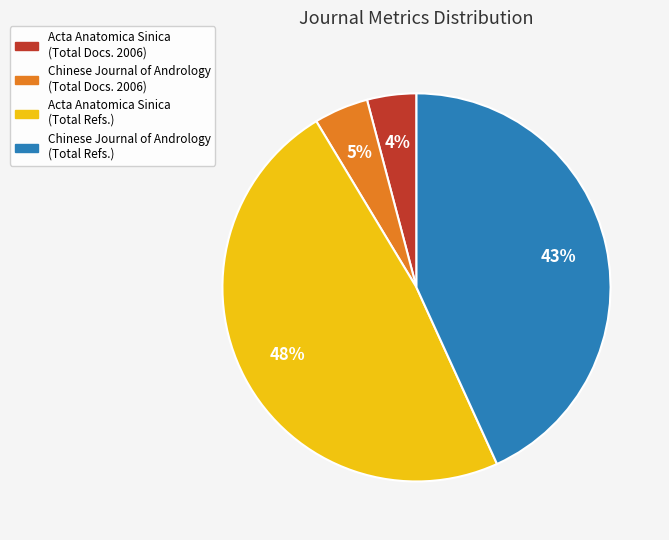

Between Acta Anatomica Sinica (Total Refs.) and Chinese Journal of Andrology (Total Docs. 2006), which is larger?

Acta Anatomica Sinica (Total Refs.)